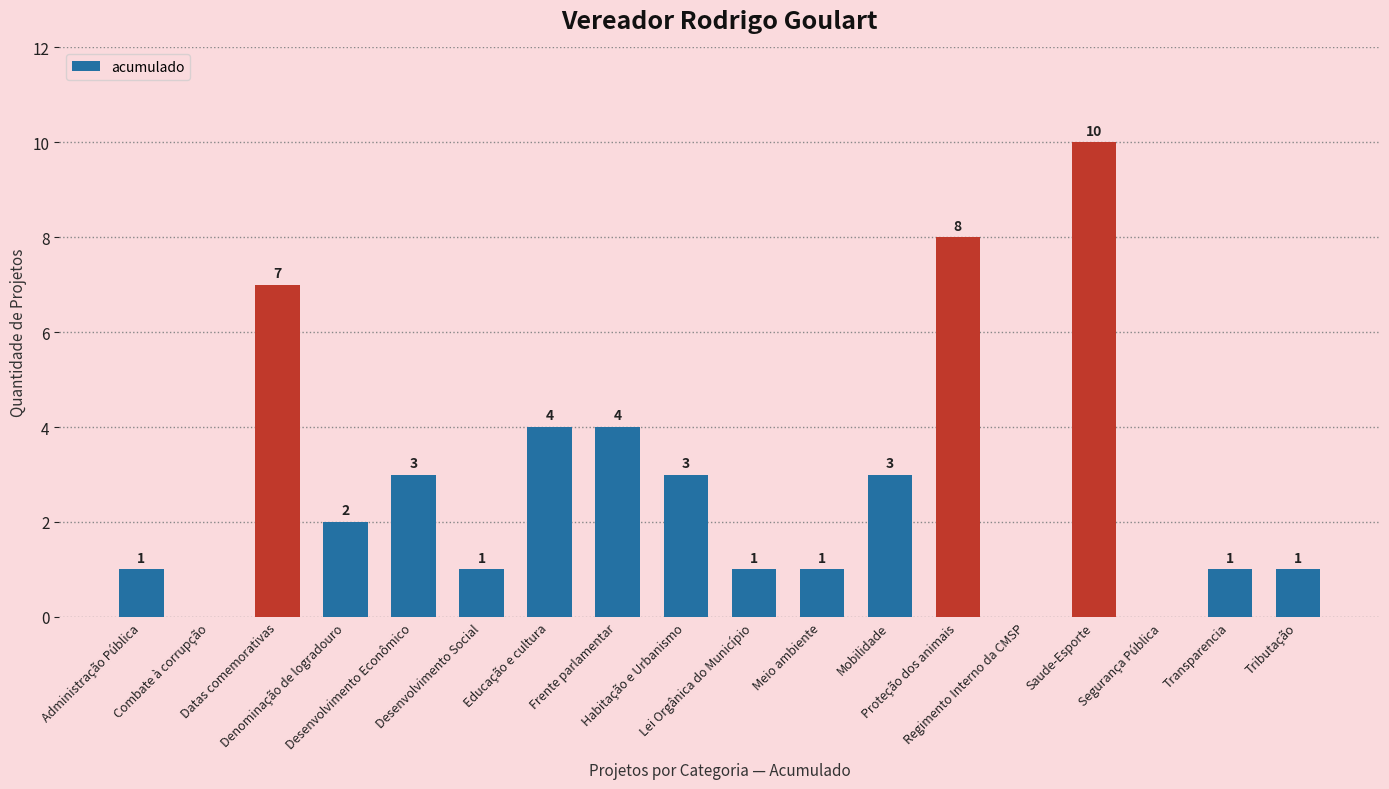

Reading left to right, what are all the values shown in this chart?

1	0	7	2	3	1	4	4	3	1	1	3	8	0	10	0	1	1